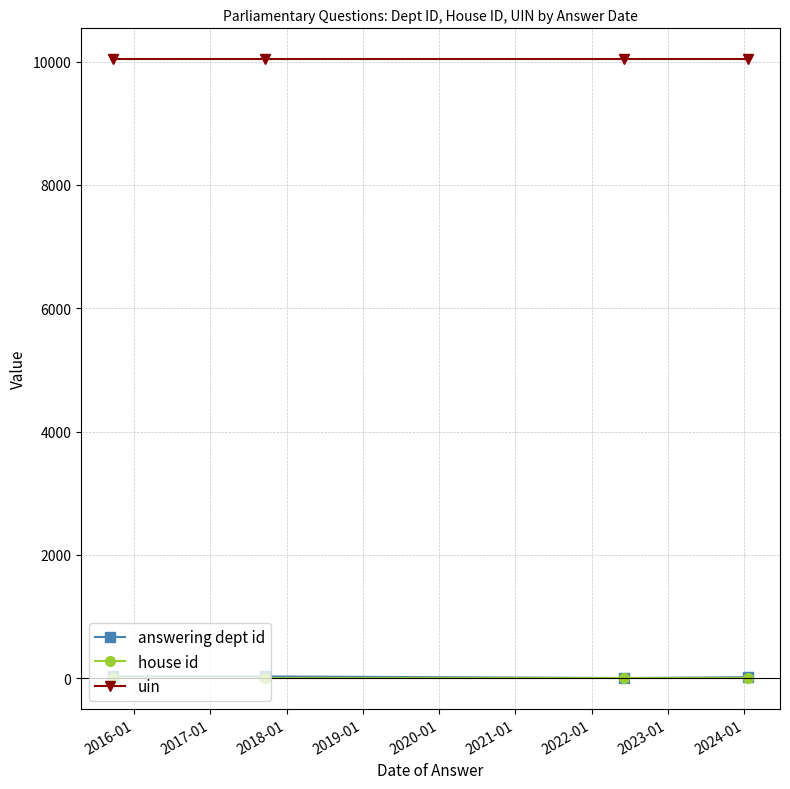

What is the greatest value displayed?

10038